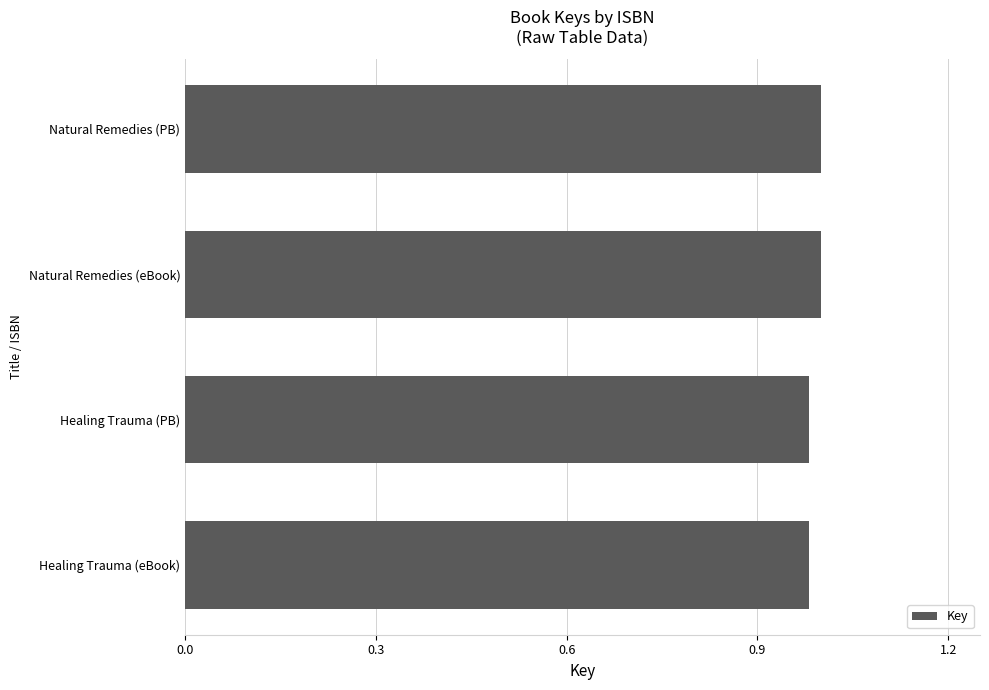

What is the sum of all values?

4.0